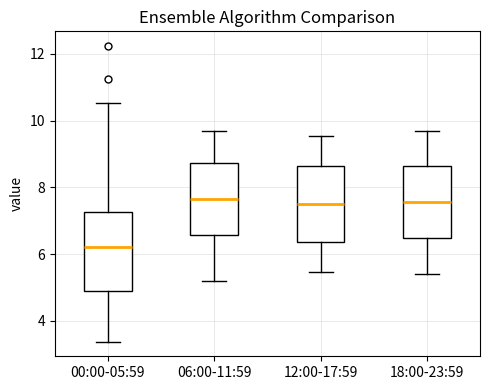

Reading left to right, read every box against the y-axis: the position of its median line, the range the box covers, and the ends of its whiskers. The values are not printed on the chart, so give them approximately, as read against the axis.

00:00-05:59: median 6.2, box 5.0 to 7.2, whiskers 3.4 to 10.6
06:00-11:59: median 7.6, box 6.6 to 8.8, whiskers 5.2 to 9.8
12:00-17:59: median 7.6, box 6.4 to 8.6, whiskers 5.4 to 9.6
18:00-23:59: median 7.6, box 6.4 to 8.6, whiskers 5.4 to 9.8